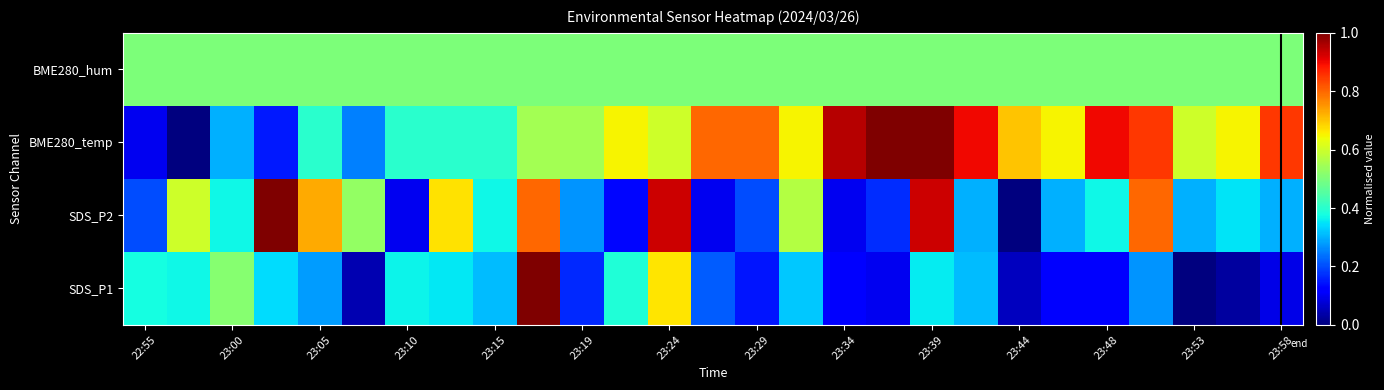

Reading left to right, what are all the values shown in this chart?

SDS_P1: 0.4	0.4	0.5	0.3	0.3	0.0	0.4	0.4	0.3	1.0	0.2	0.4	0.7	0.2	0.1	0.3	0.1	0.1	0.4	0.3	0.1	0.1	0.1	0.3	0.0	0.0	0.1
SDS_P2: 0.2	0.6	0.4	1.0	0.7	0.5	0.1	0.7	0.4	0.8	0.3	0.1	0.9	0.1	0.2	0.6	0.1	0.2	0.9	0.3	0.0	0.3	0.4	0.8	0.3	0.3	0.3
BME280_temp: 0.1	0.0	0.3	0.2	0.4	0.3	0.4	0.4	0.4	0.6	0.6	0.7	0.6	0.8	0.8	0.7	1.0	1.0	1.0	0.9	0.7	0.7	0.9	0.8	0.6	0.7	0.8
BME280_hum: 0.5	0.5	0.5	0.5	0.5	0.5	0.5	0.5	0.5	0.5	0.5	0.5	0.5	0.5	0.5	0.5	0.5	0.5	0.5	0.5	0.5	0.5	0.5	0.5	0.5	0.5	0.5